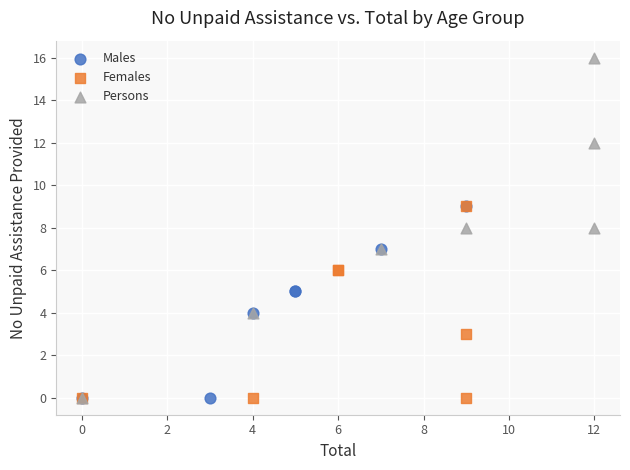

What are all the series names shown in the legend?

Males, Females, Persons